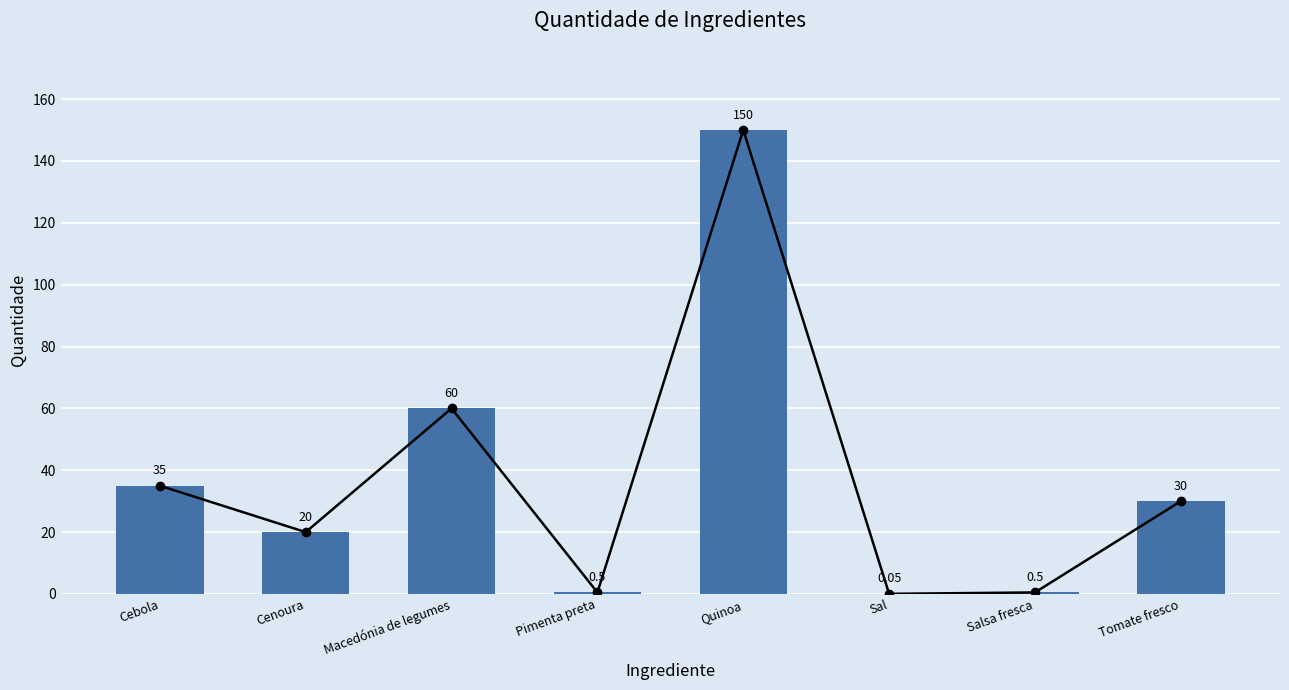

How many data points does each series have?

8